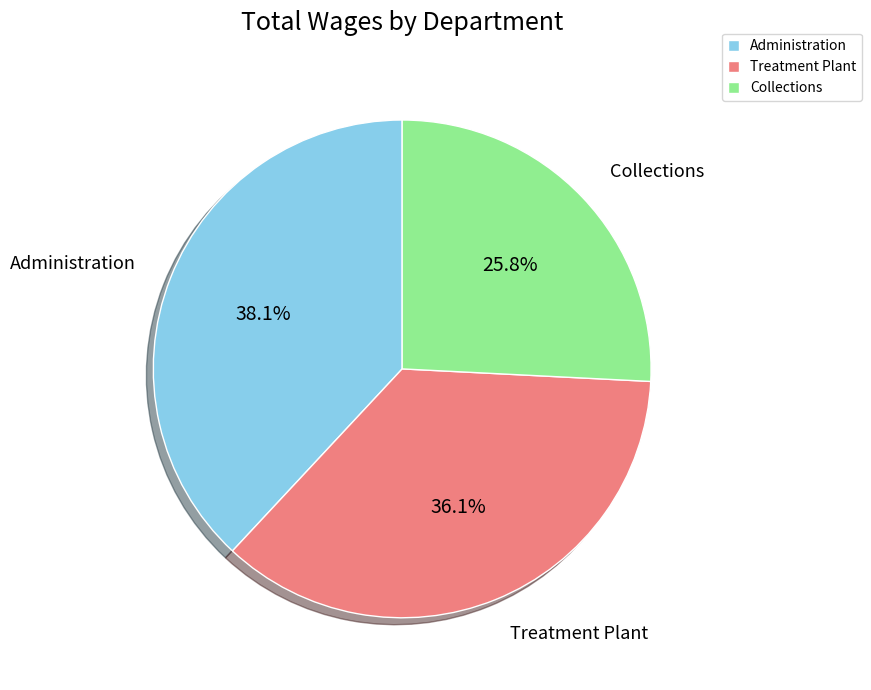

How many segments does this pie chart have?

3